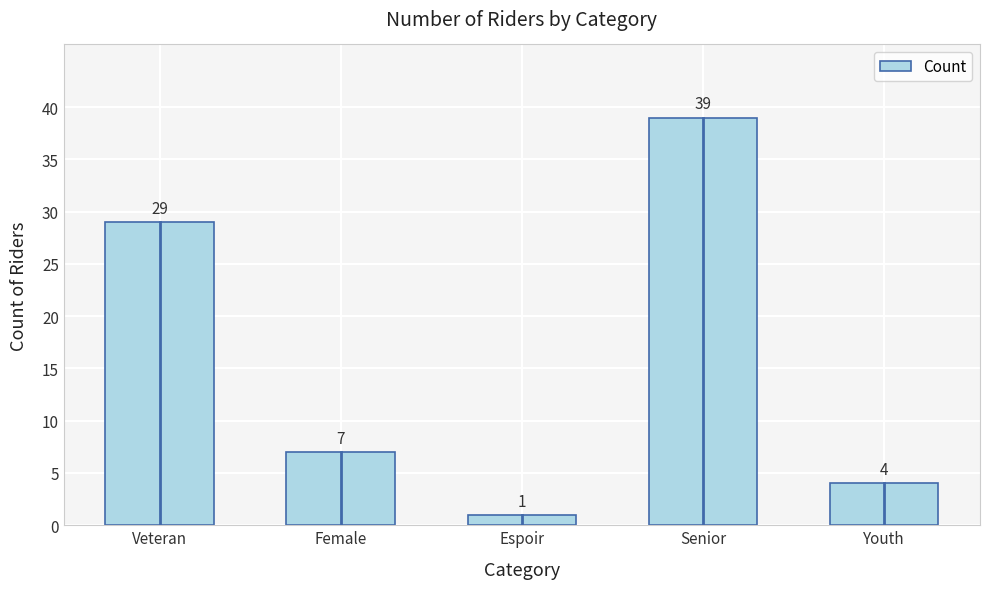

What is the ratio of the value at Veteran to the value at Youth?

7.2